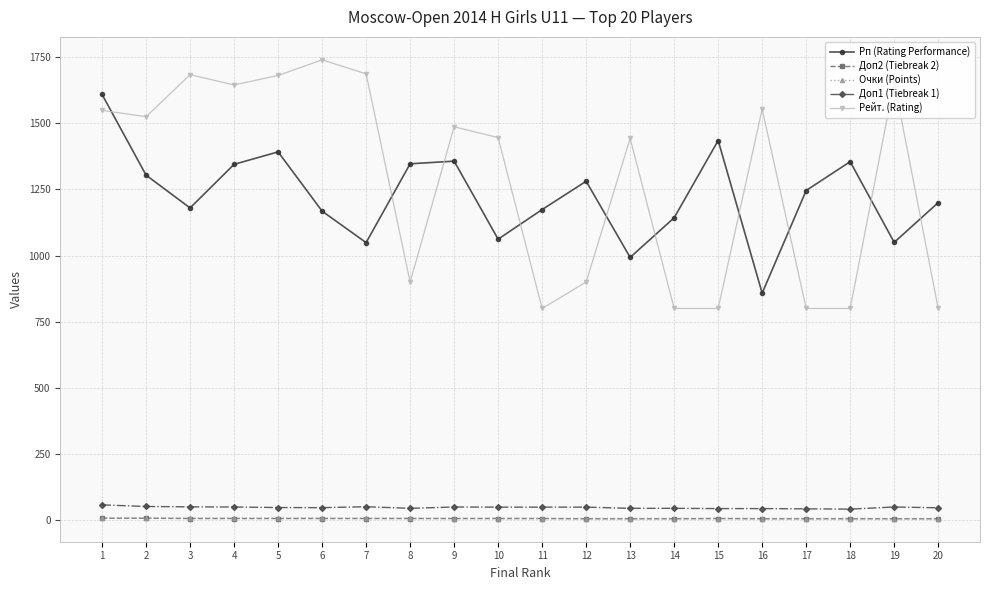

What is the value of the Доп2 (Tiebreak 2) point at the 9th from the left?

6.0